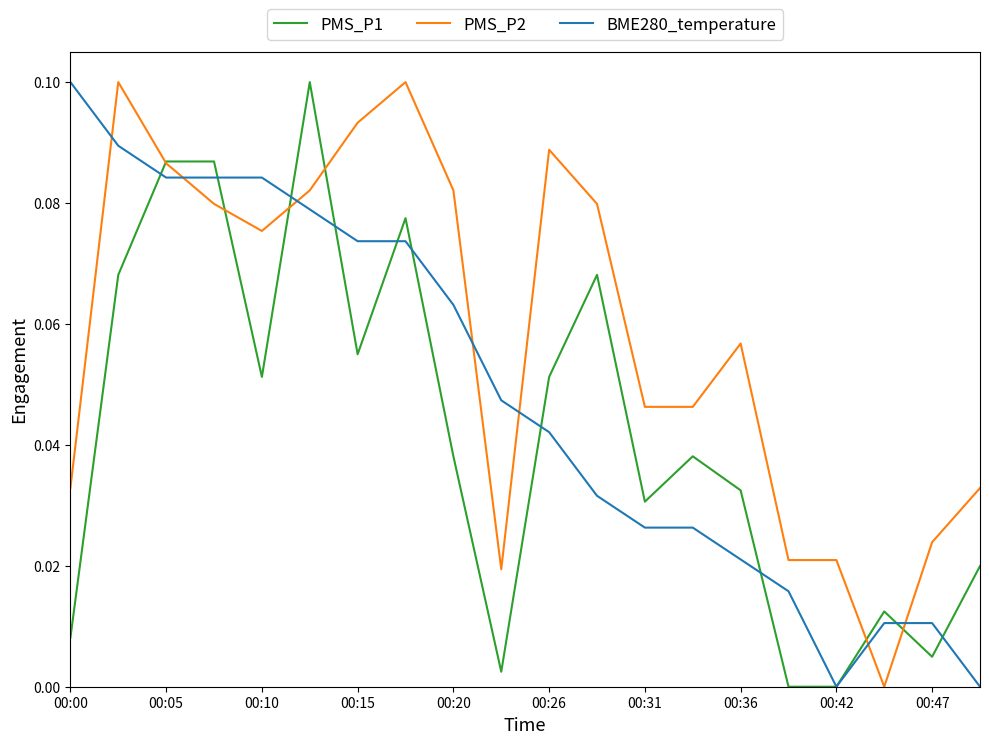

Which series ends up on top after the final intersection of PMS_P2 and BME280_temperature?

PMS_P2